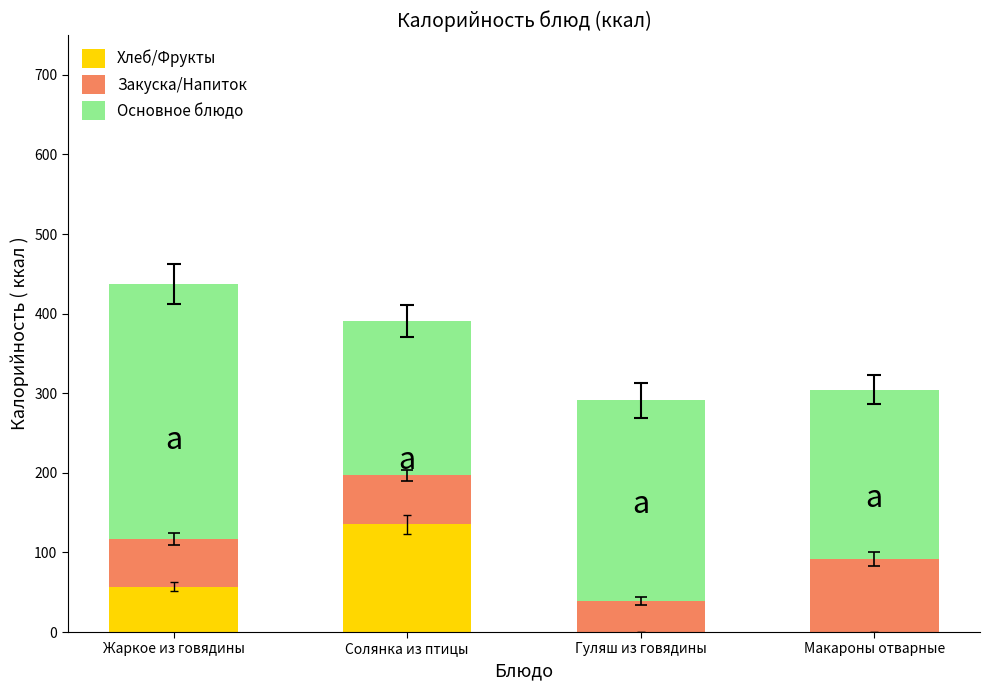

At which category is the sum across all series the highest?

Жаркое из говядины